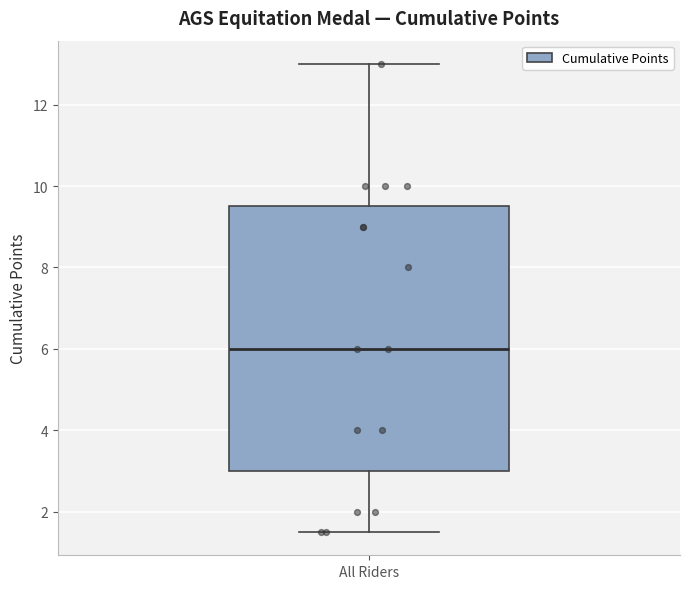

Transcribe this box plot: give where the median line is, the range the box spans, and where the two whiskers end, as read against the y-axis. The values are not printed on the chart, so give them approximately, as read against the axis.

median 6.0, box 3.0 to 9.6, whiskers 1.6 to 13.0